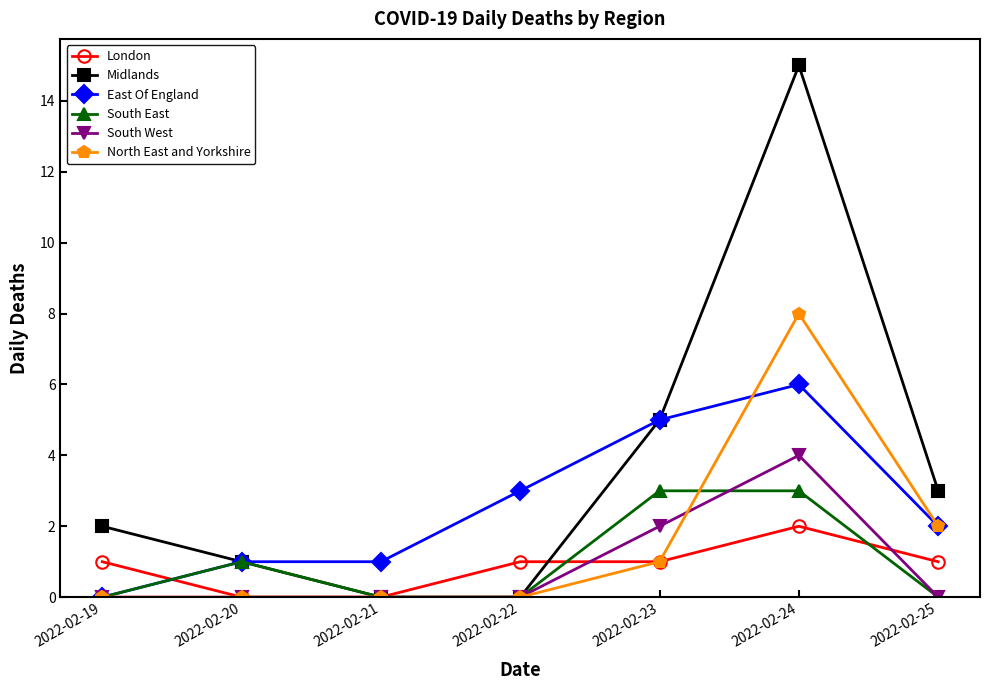

How many lines are shown in the chart?

6